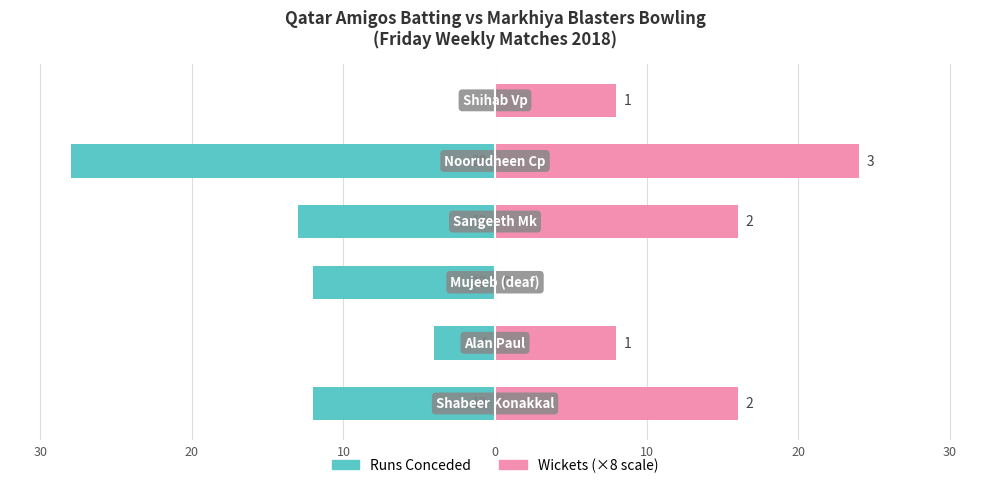

How many values in the Runs Conceded series exceed -12?

2